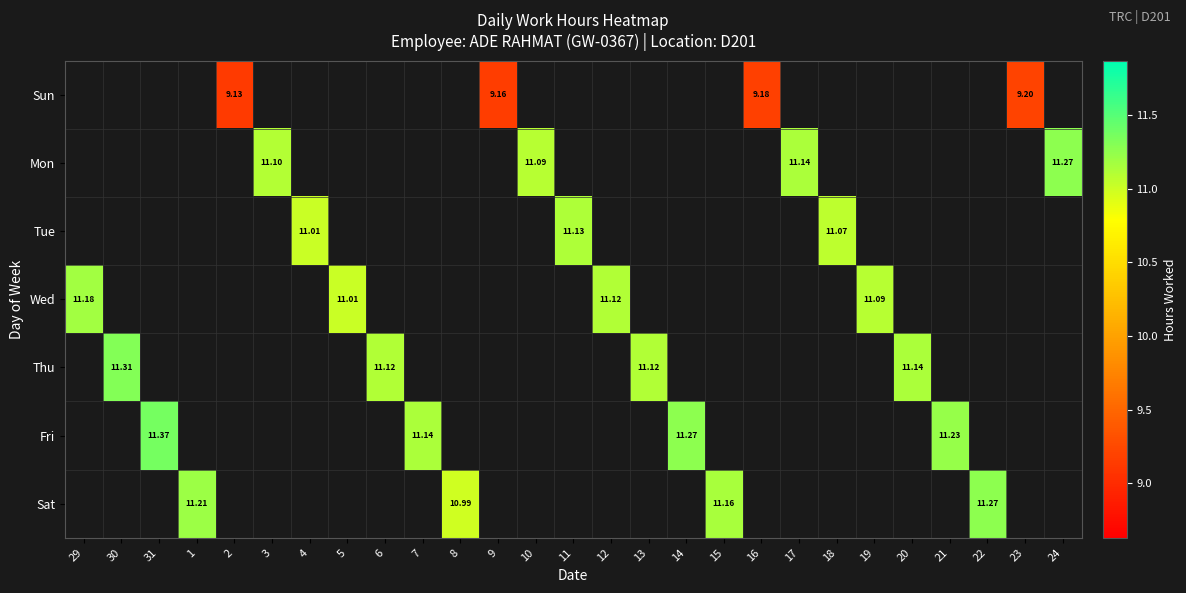

How many positive values does the Sat series have?

4